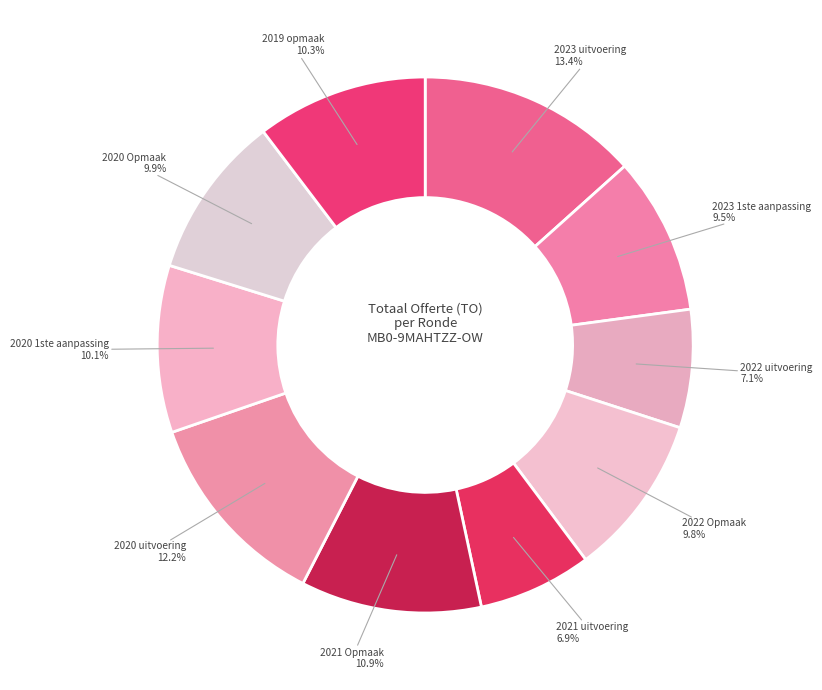

To the nearest percent, what is the average slice percentage?

10%